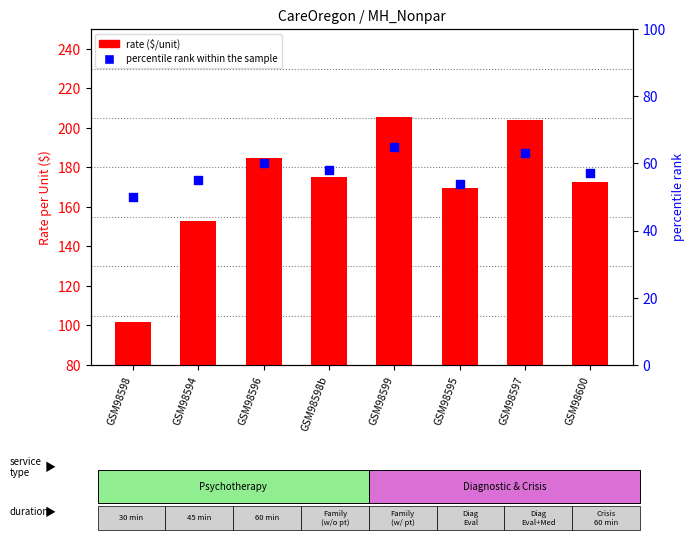

Which series has the widest spread of Y values?

rate